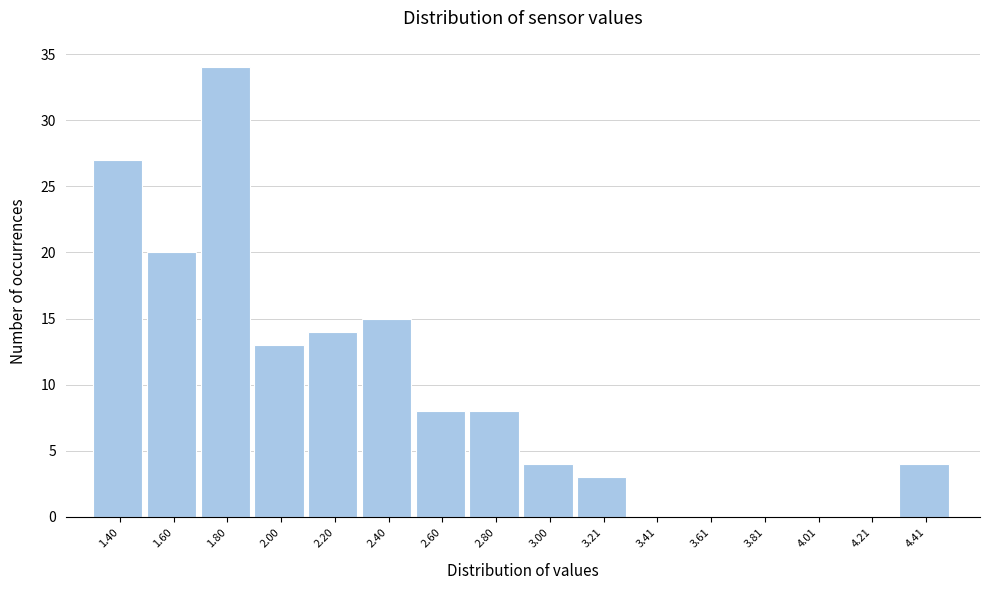

Reading right to left, transcribe all the data shown in this chart.

4.41=4	4.21=0	4.01=0	3.81=0	3.61=0	3.41=0	3.21=3	3.00=4	2.80=8	2.60=8	2.40=15	2.20=14	2.00=13	1.80=34	1.60=20	1.40=27